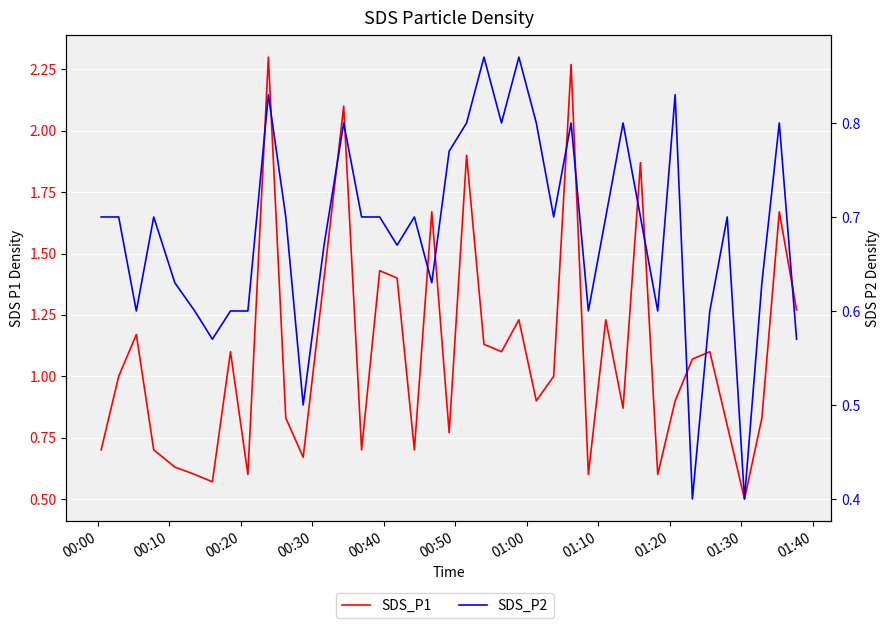

What is the difference between the maximum and minimum values in the SDS_P2 series?

0.5